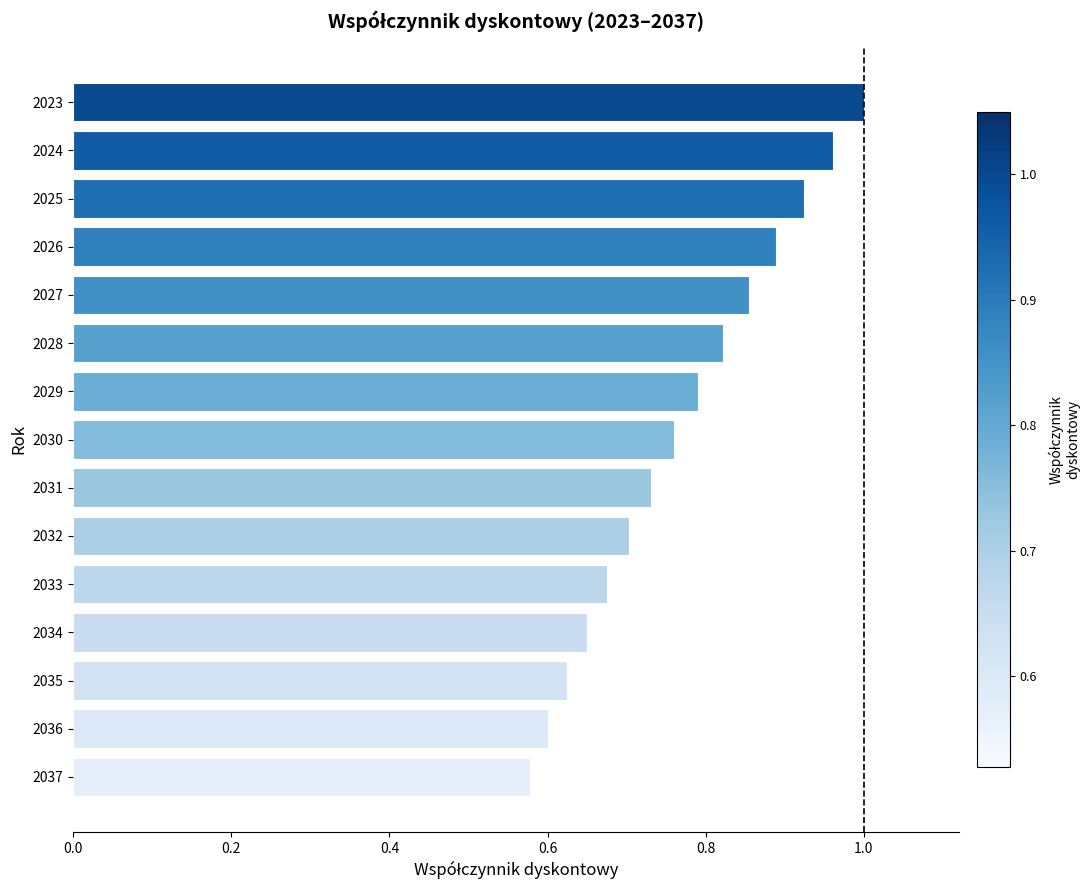

True or false: the data shows 0.4 at 2035.

False